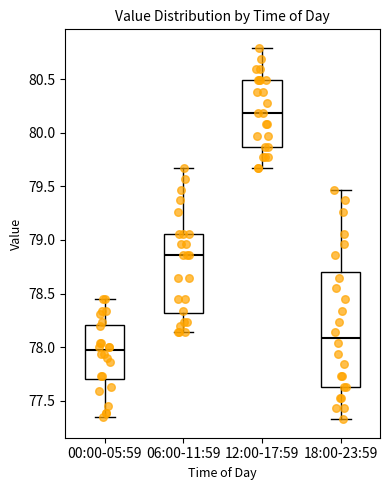

Where is the lower edge of the box for 12:00-17:59 on the y-axis? The values are not printed on the chart, so give them approximately, as read against the axis.

79.85